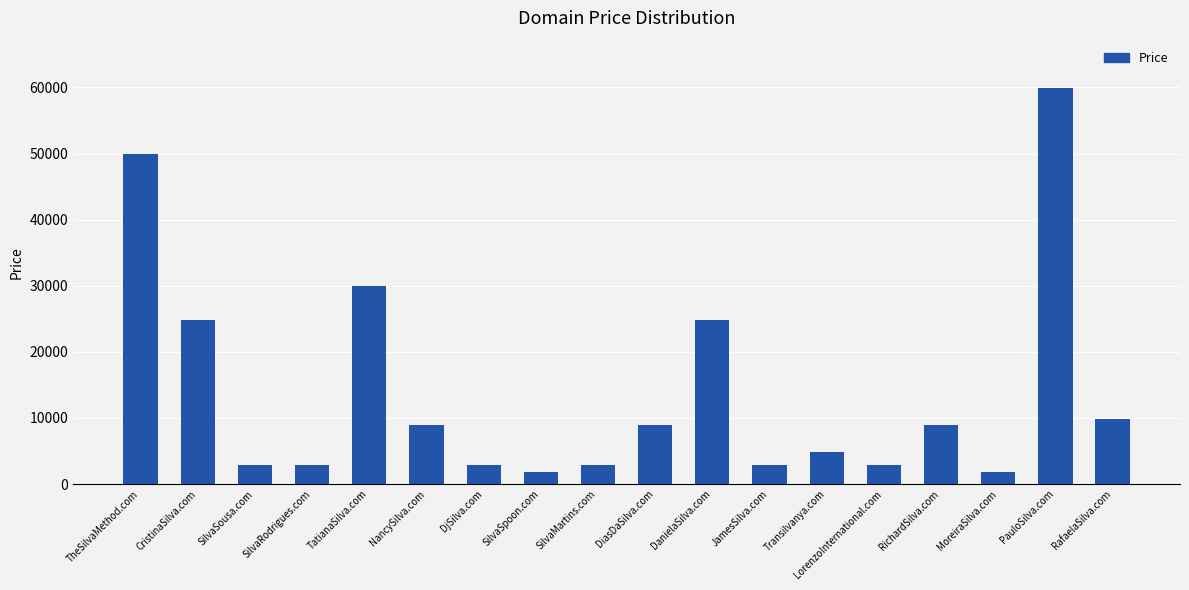

What is the change in value from SilvaRodrigues.com to PauloSilva.com?

+57000